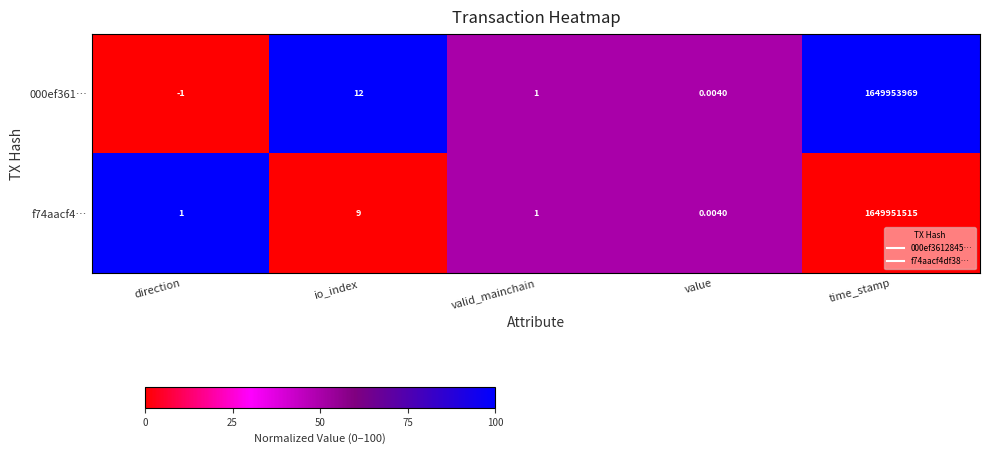

Which series has the largest range (max minus min)?

000ef361…